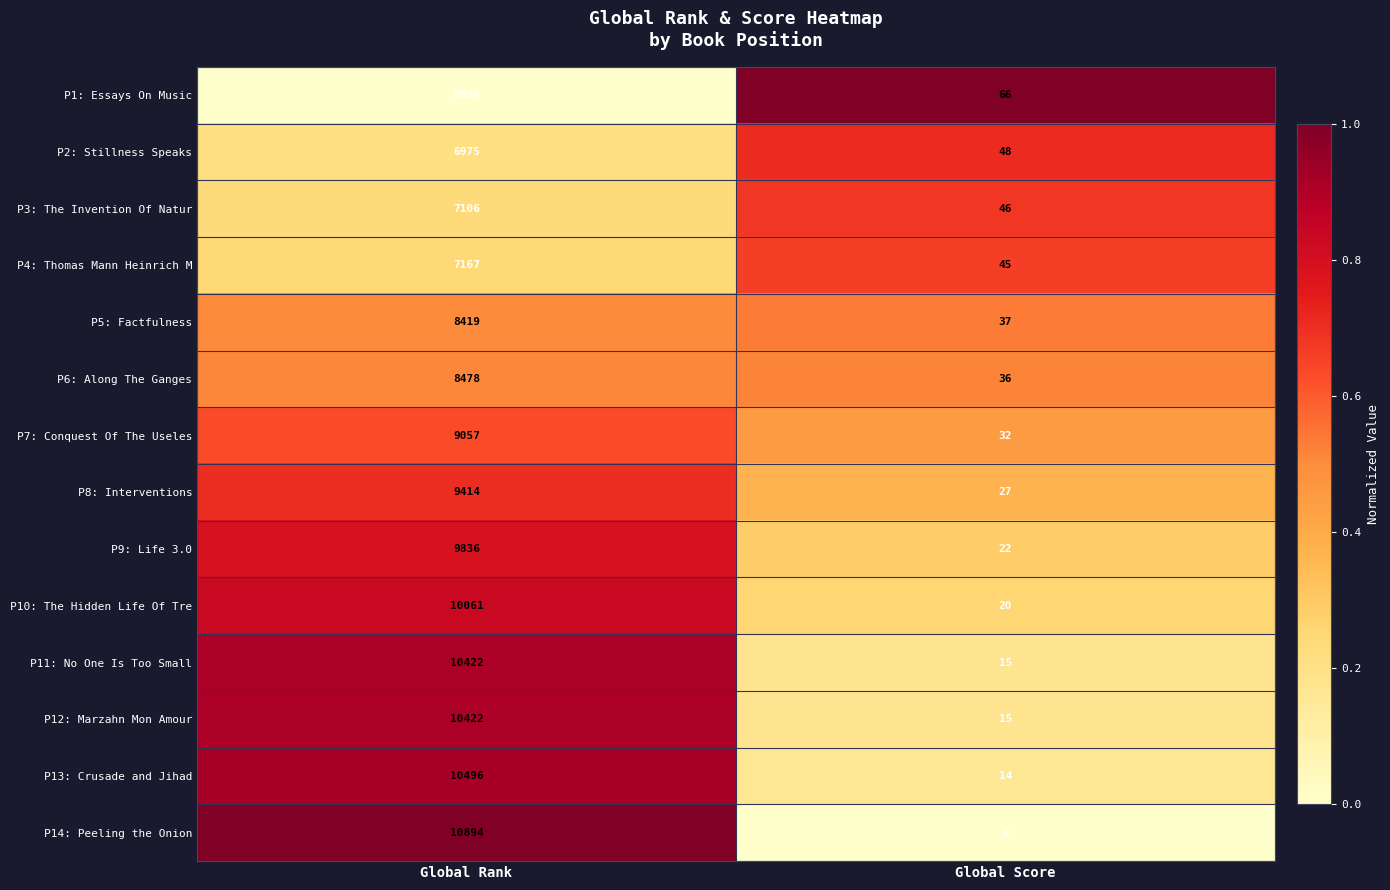

Reading left to right, what are all the values shown in this chart?

P1: Essays On Music: 5926	66
P2: Stillness Speaks: 6975	48
P3: The Invention Of Natur: 7106	46
P4: Thomas Mann Heinrich M: 7167	45
P5: Factfulness: 8419	37
P6: Along The Ganges: 8478	36
P7: Conquest Of The Useles: 9057	32
P8: Interventions: 9414	27
P9: Life 3.0: 9836	22
P10: The Hidden Life Of Tre: 10061	20
P11: No One Is Too Small: 10422	15
P12: Marzahn Mon Amour: 10422	15
P13: Crusade and Jihad: 10496	14
P14: Peeling the Onion: 10894	4